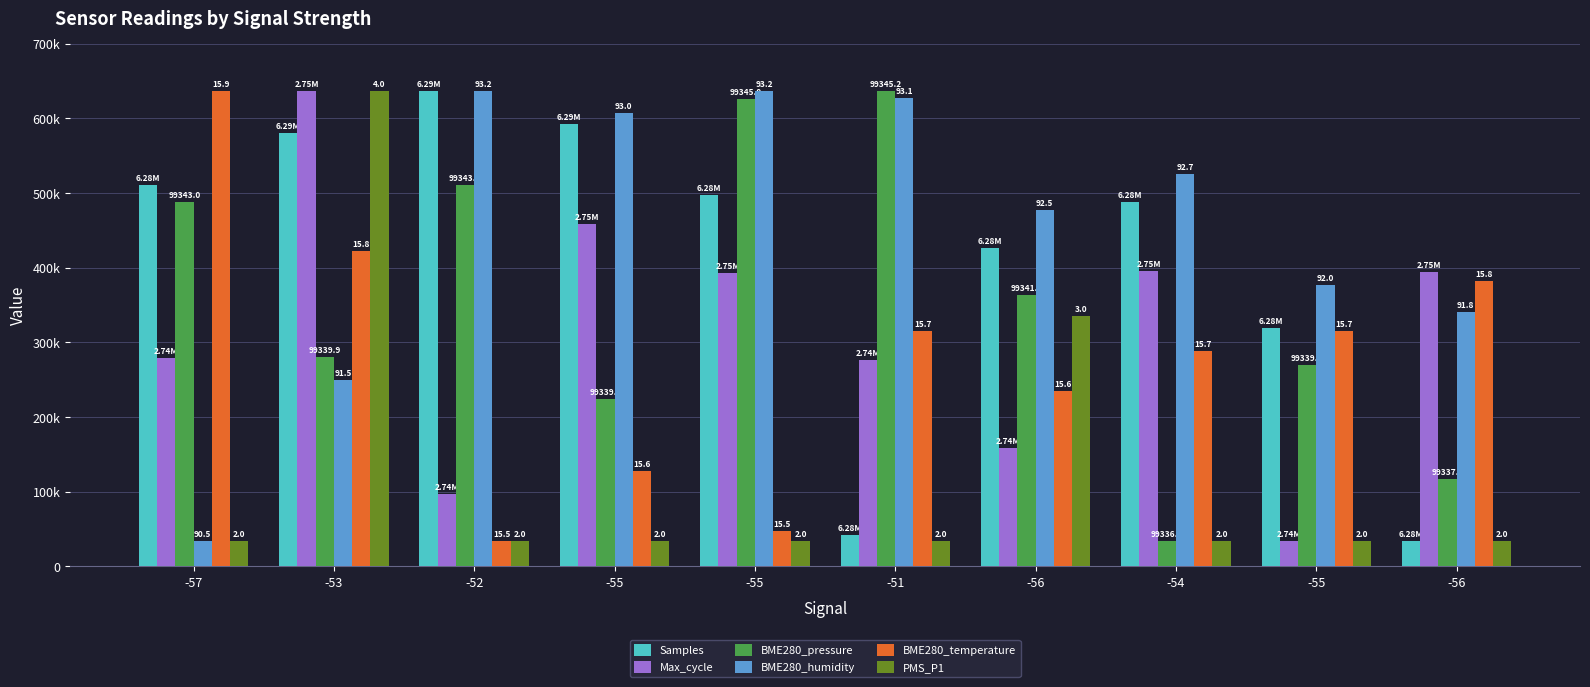

Does the chart contain stacked bars?

No